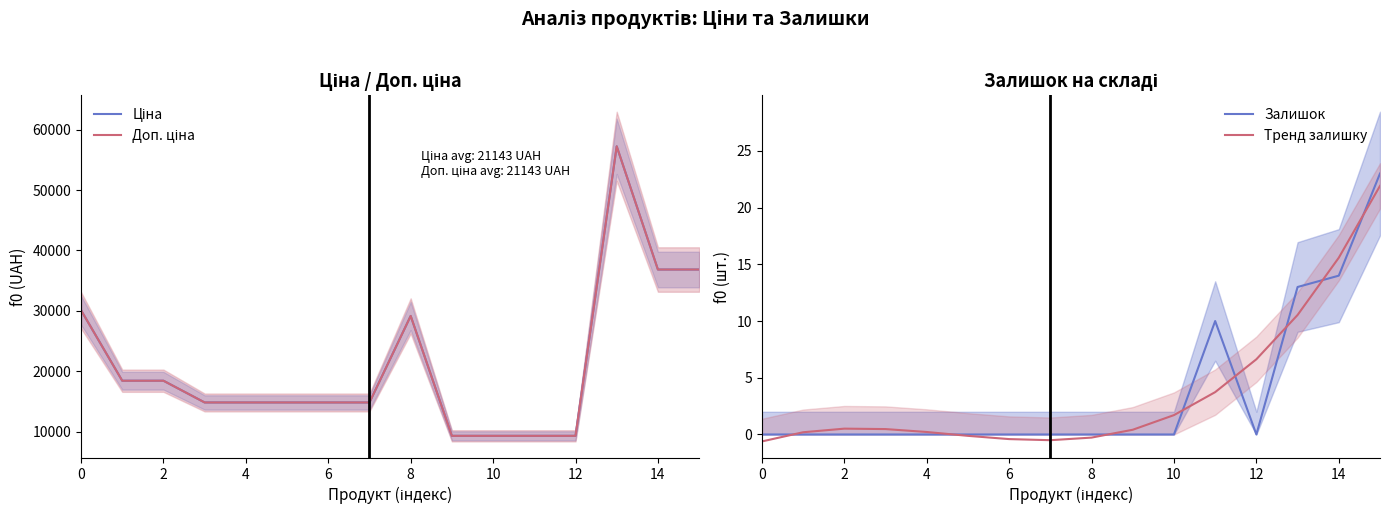

What is the highest value of the Залишок series?

23.0